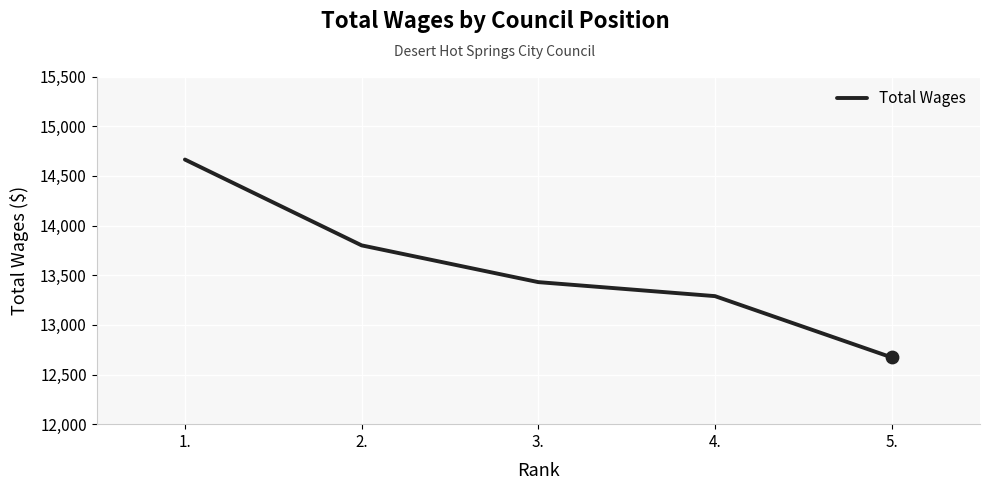

Between 2. and 5., which is larger?

2.